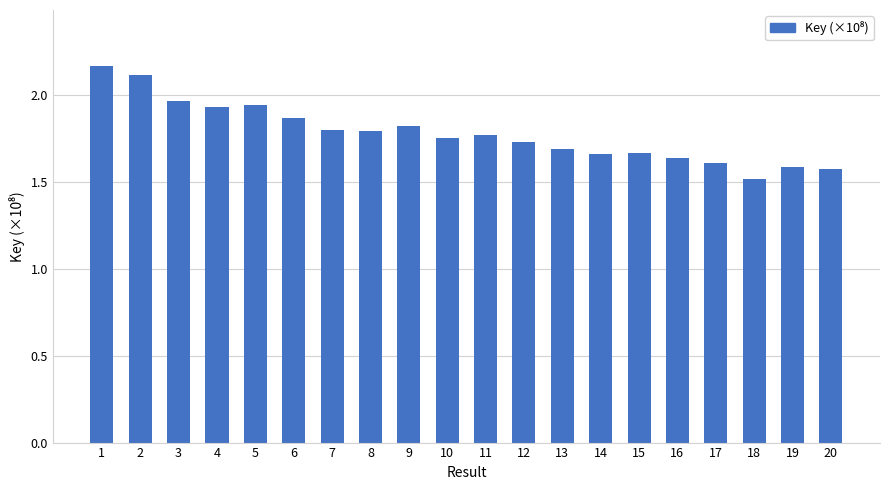

At which label is the value closest to 1?

18